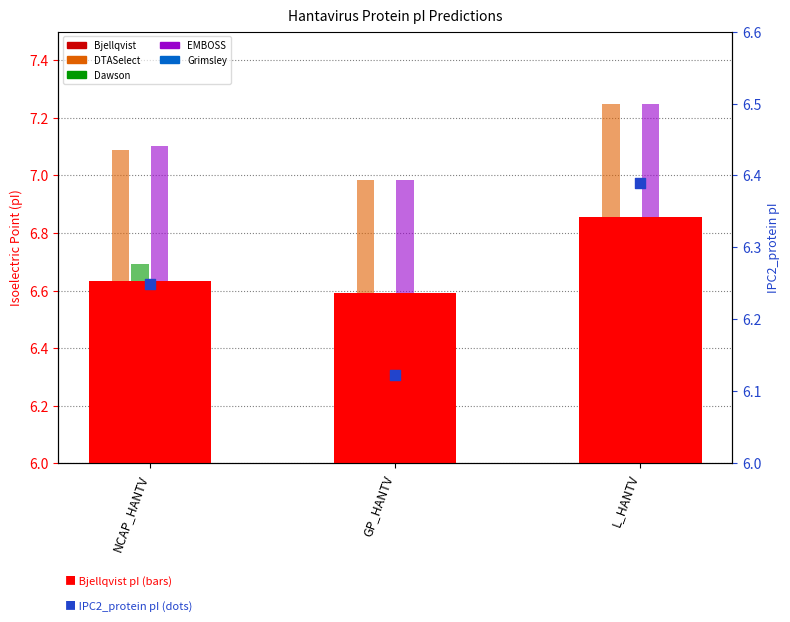

At which category is the sum across all series the highest?

L_HANTV